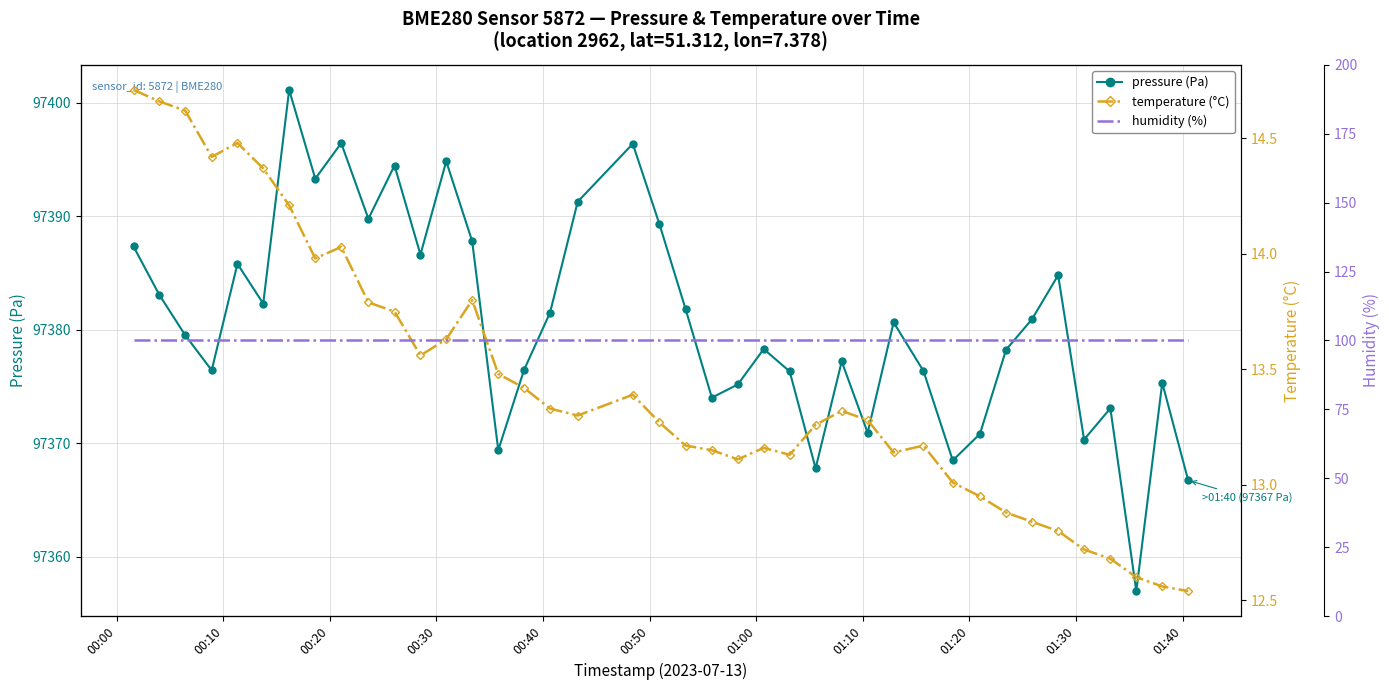

What is the lowest value of the pressure (Pa) series?

97357.0